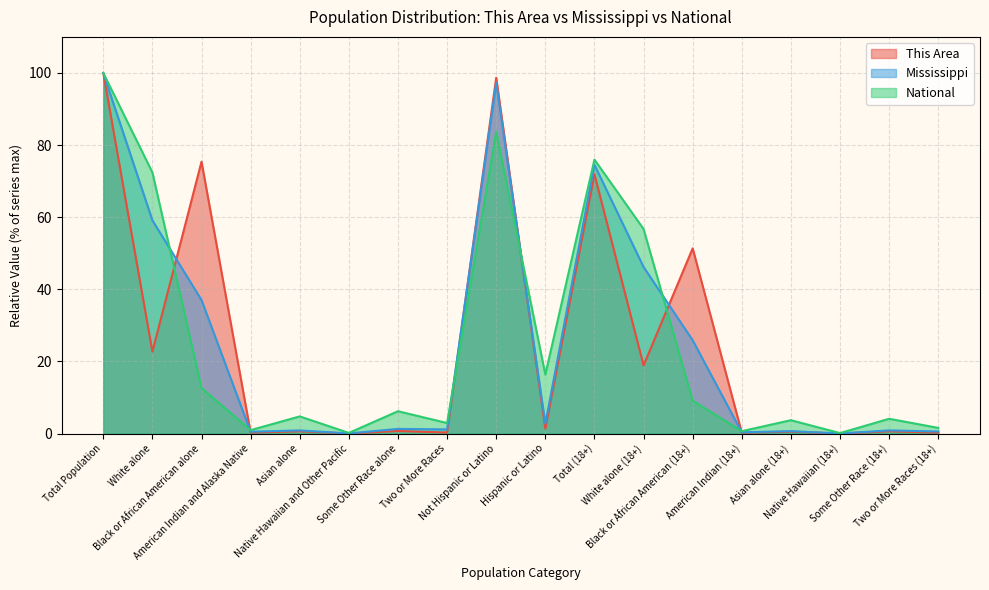

At which label does National first exceed 6?

Total Population